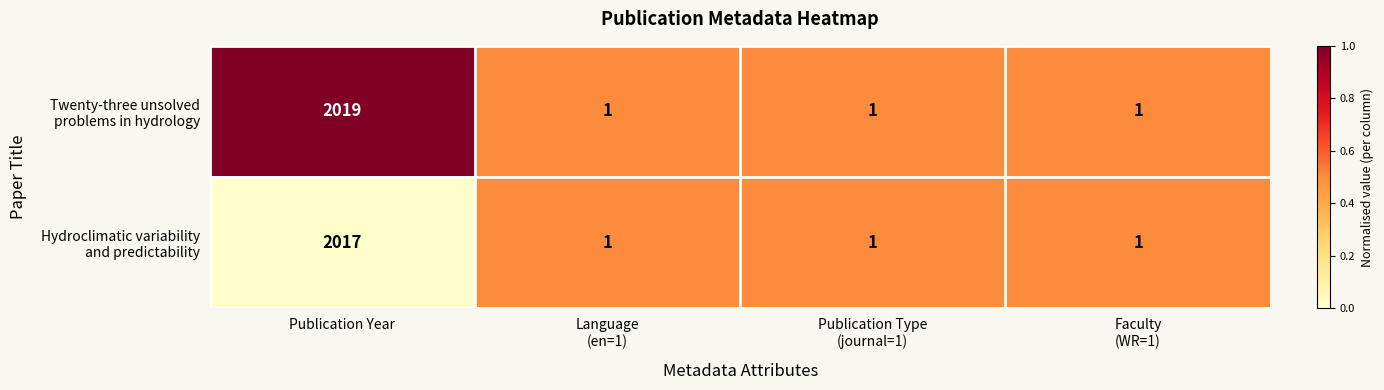

What is the maximum value shown in the chart?

2019